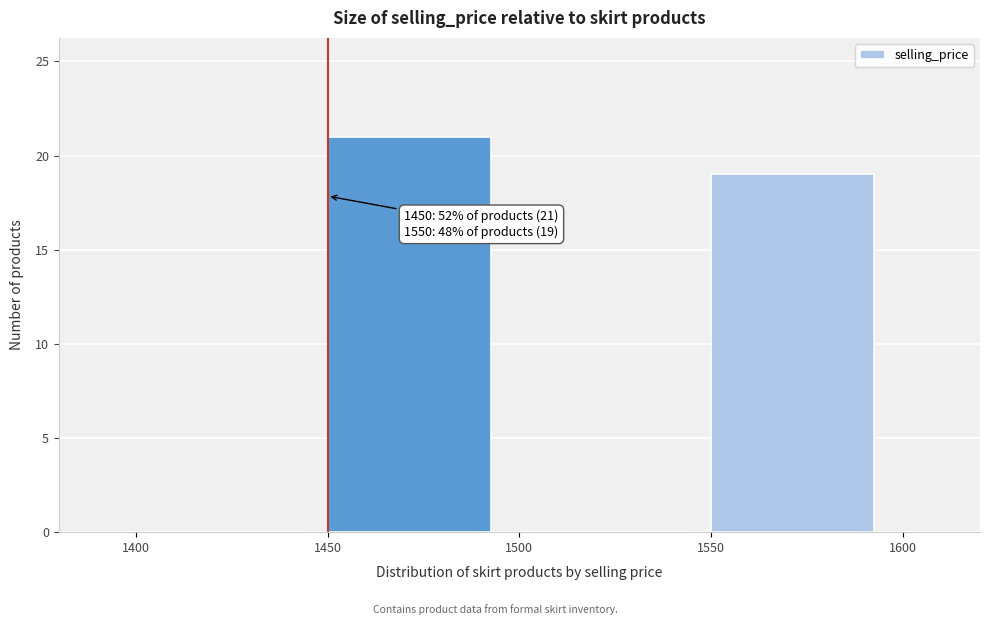

Over which range of the x-axis is the bar tallest?

1450 to 1500